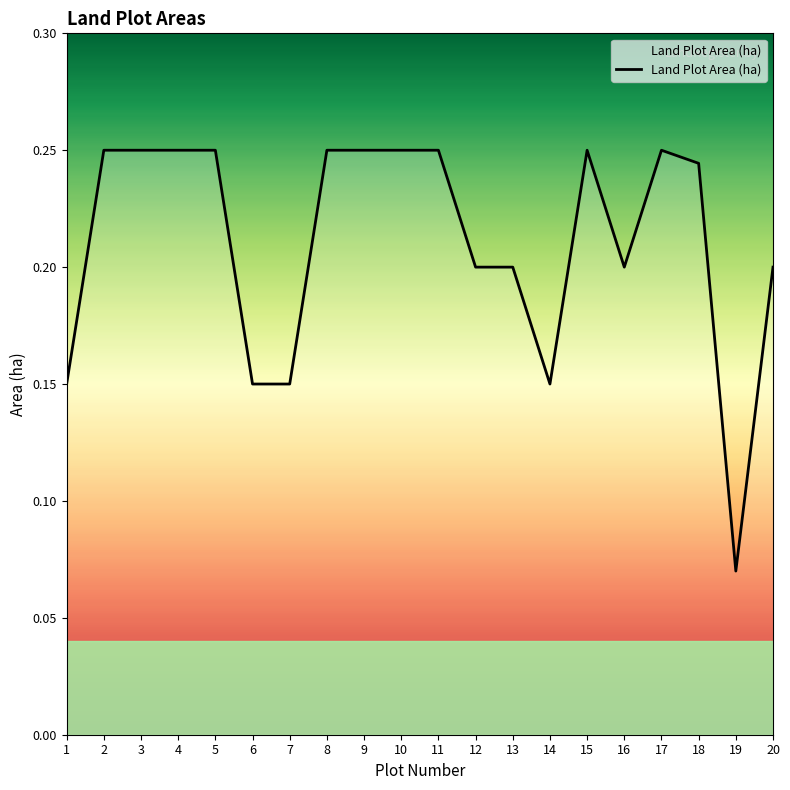

The value at 3 is 0.1. True or false?

False